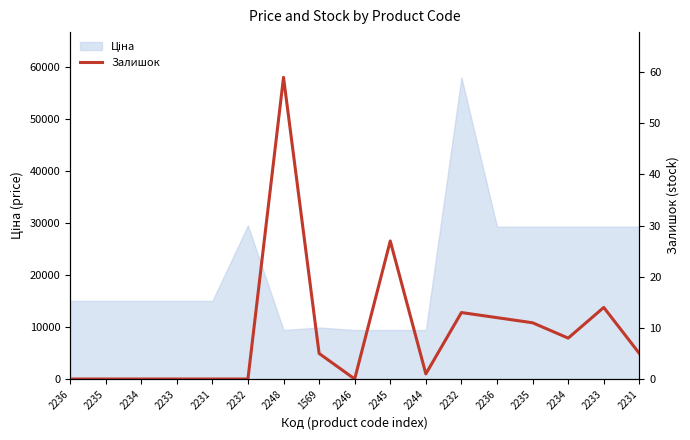

What is the change in value from 2233 to 2231?

-9